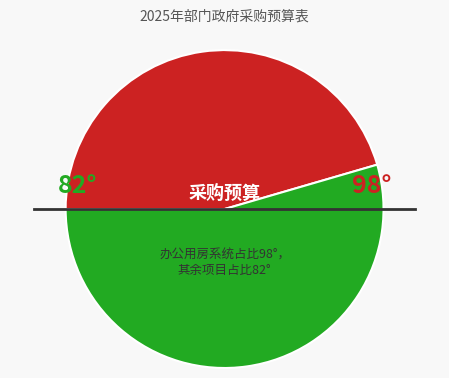

Is there any slice that represents more than half of the pie?

Yes